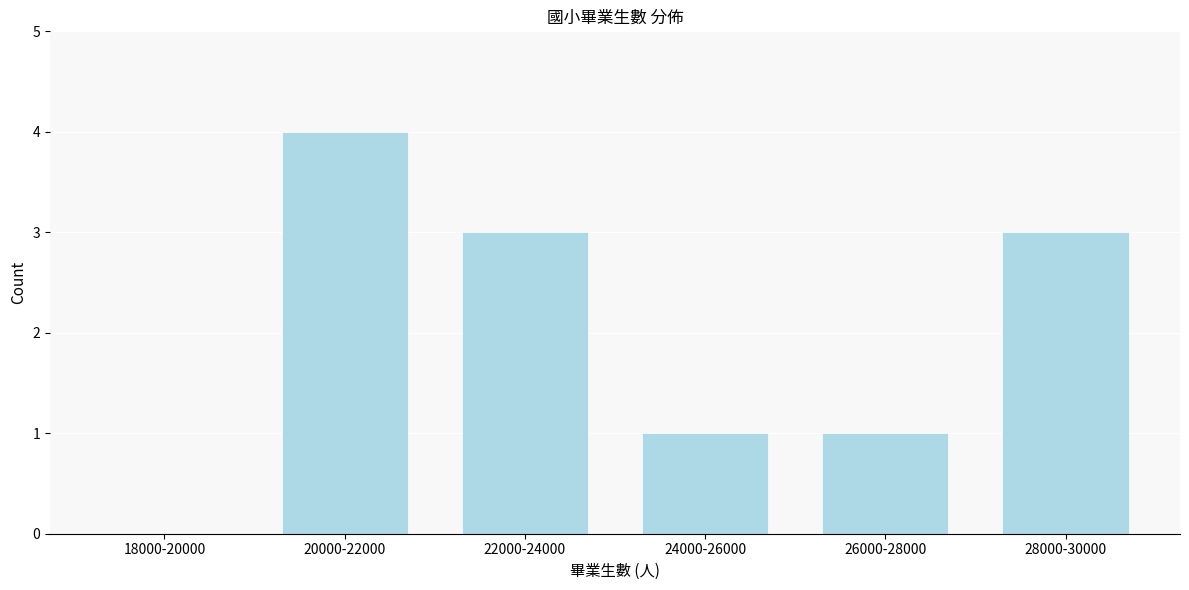

Reading right to left, what are all the values shown in this chart?

28000-30000=3	26000-28000=1	24000-26000=1	22000-24000=3	20000-22000=4	18000-20000=0